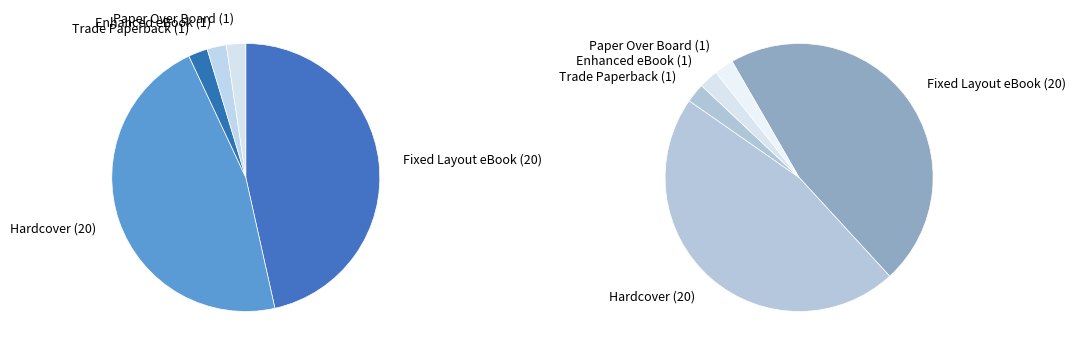

The Fixed Layout eBook slice represents 47% of the pie. True or false?

True